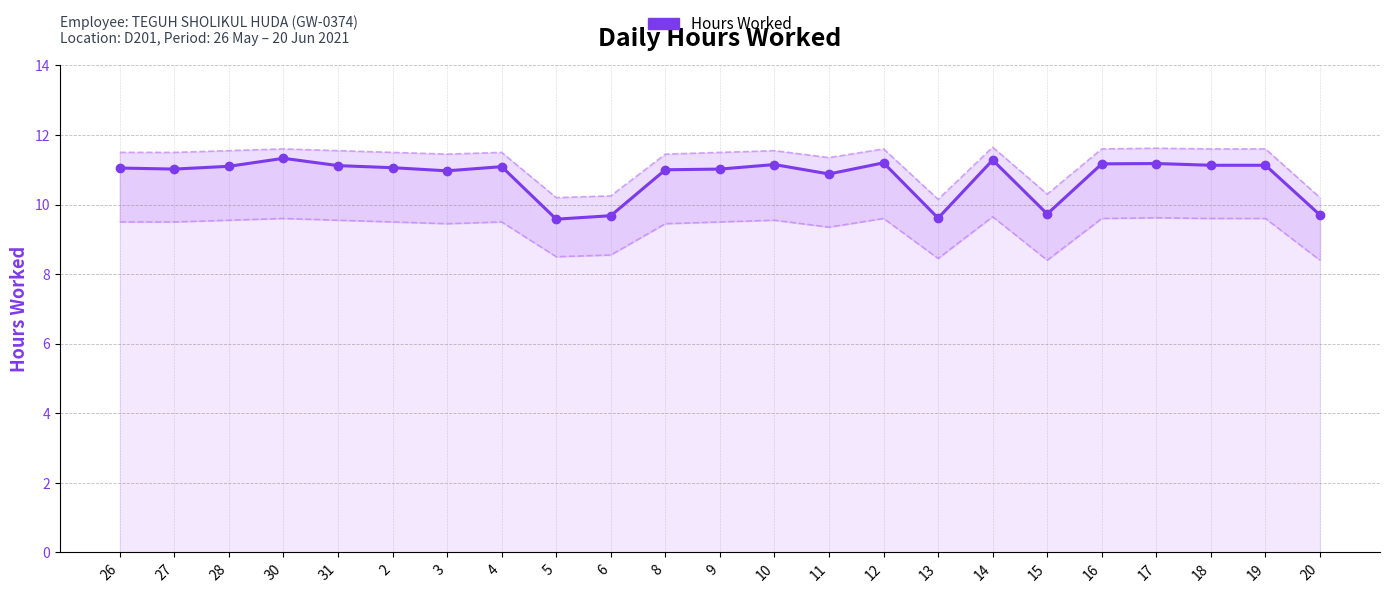

What is the sum of all values?

248.2